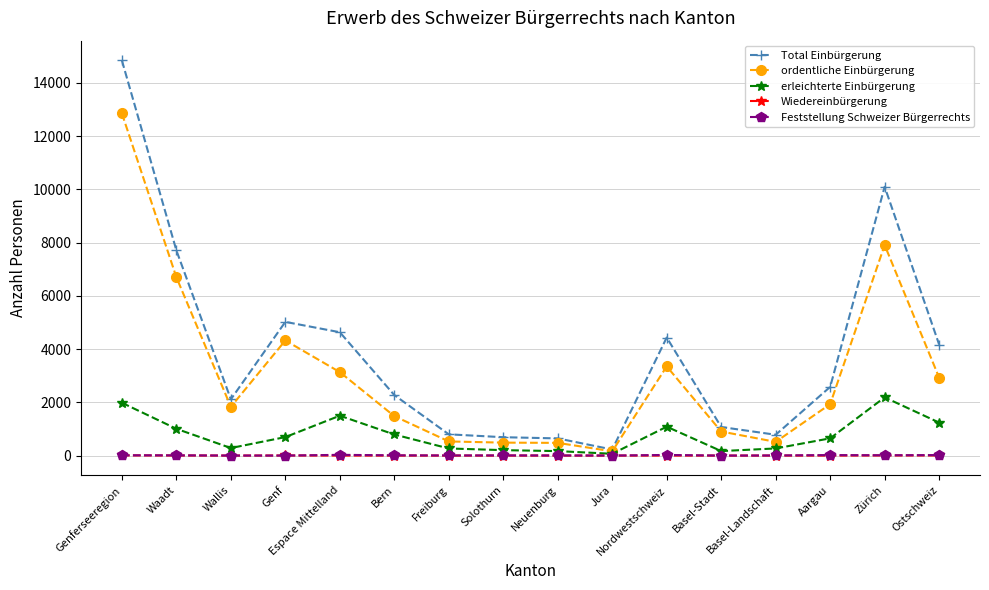

What is the maximum value shown in the chart?

14843